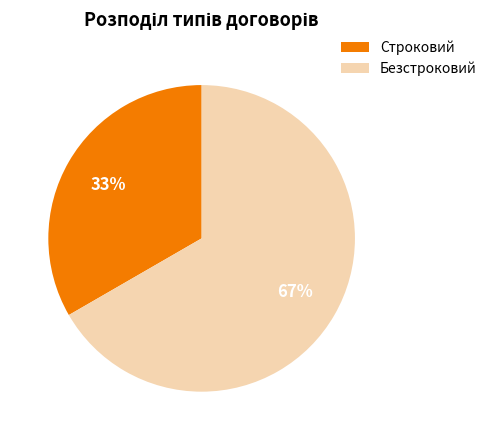

To the nearest percent, what is the average slice percentage?

50%